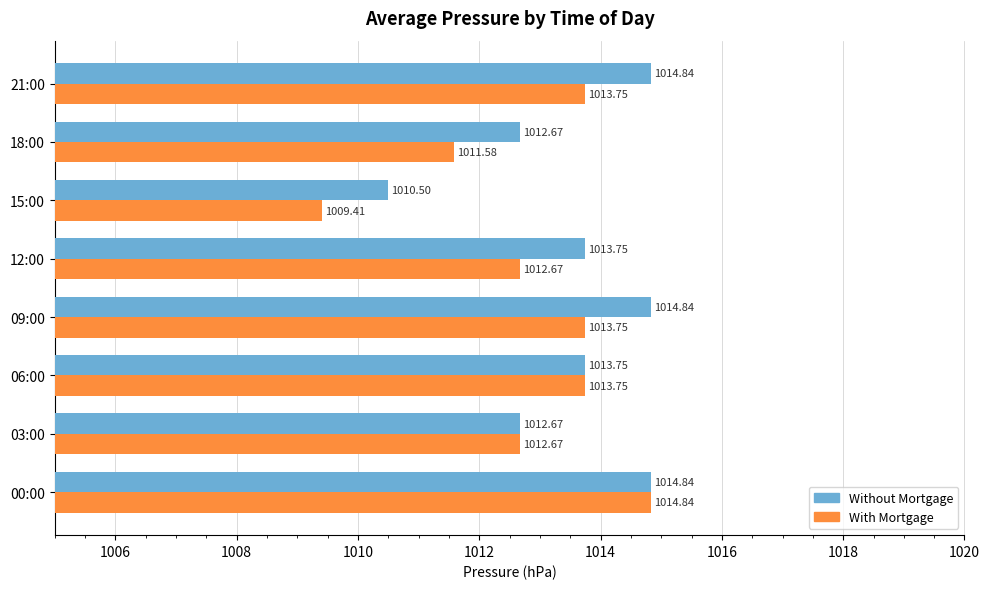

Which series has the largest range (max minus min)?

With Mortgage